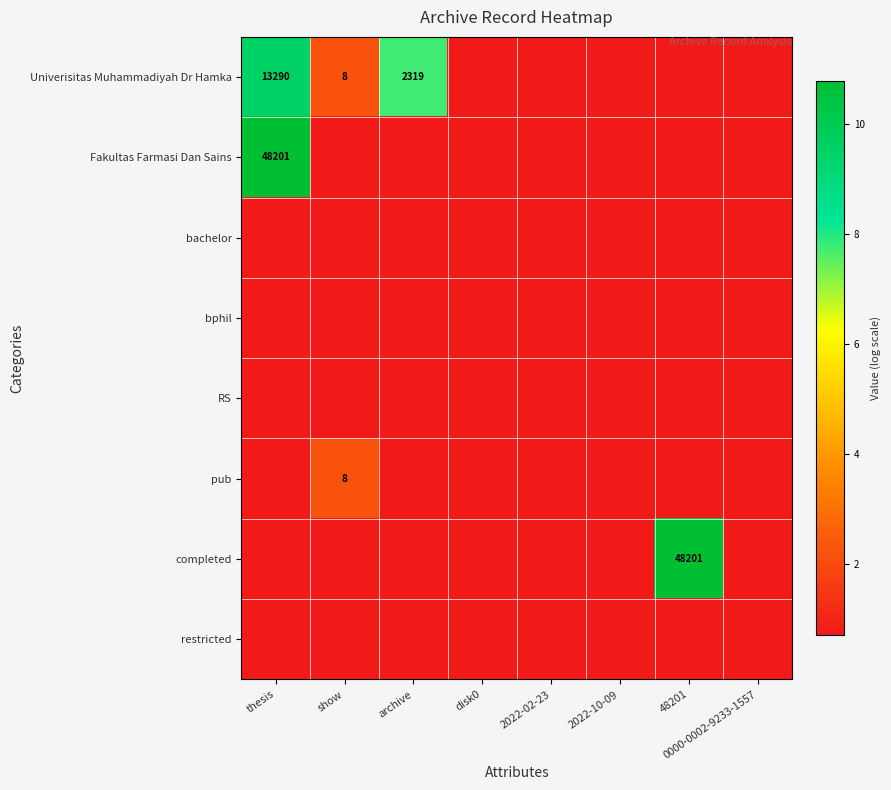

How many data points does each series have?

8